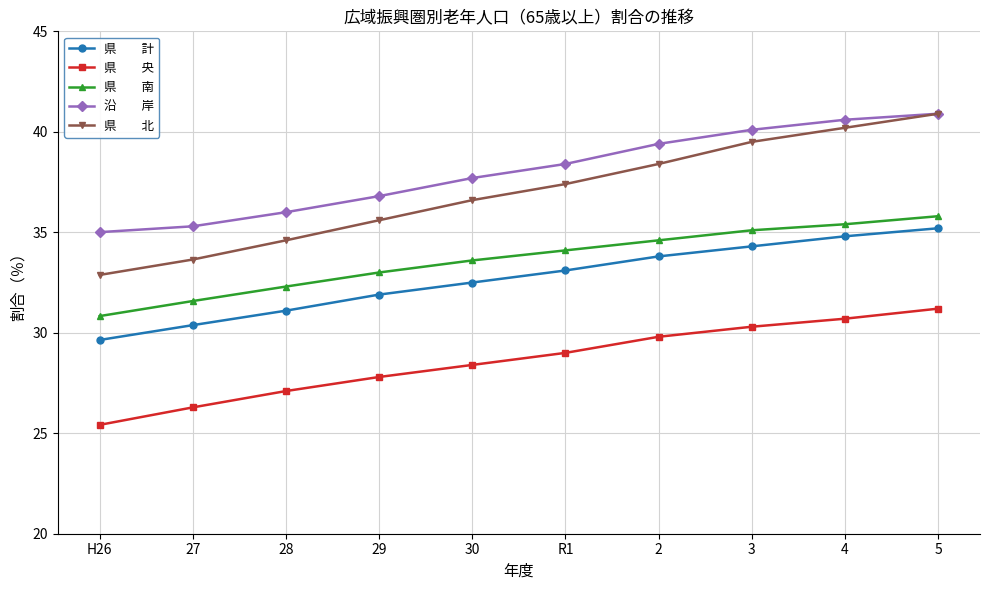

What is the greatest value displayed?

40.9